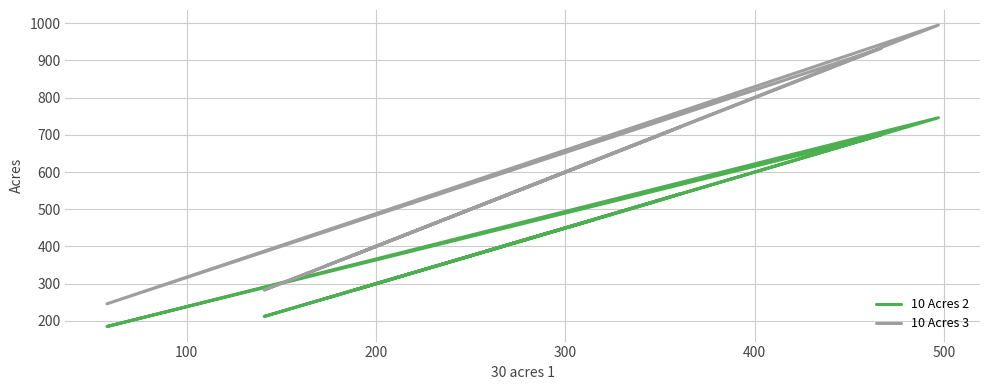

At how many categories does at least one series exceed 880?

2